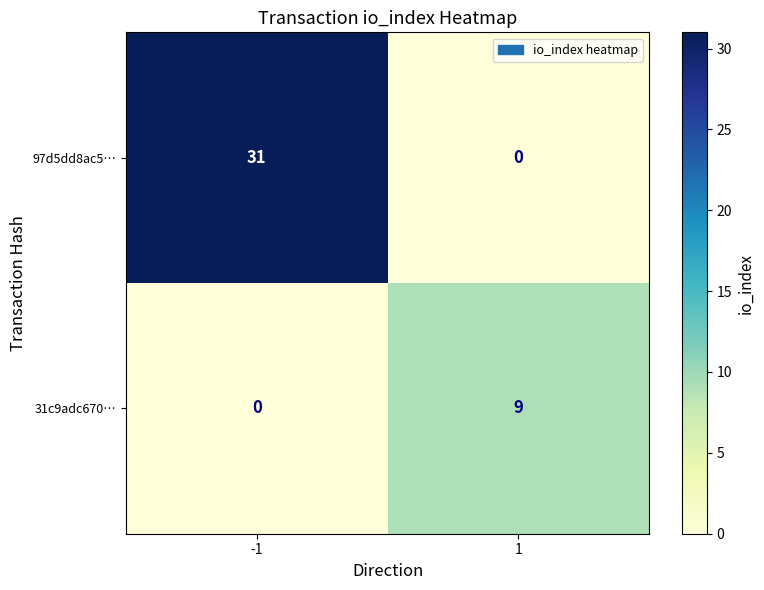

What is the sum of all 97d5dd8ac5… values?

31